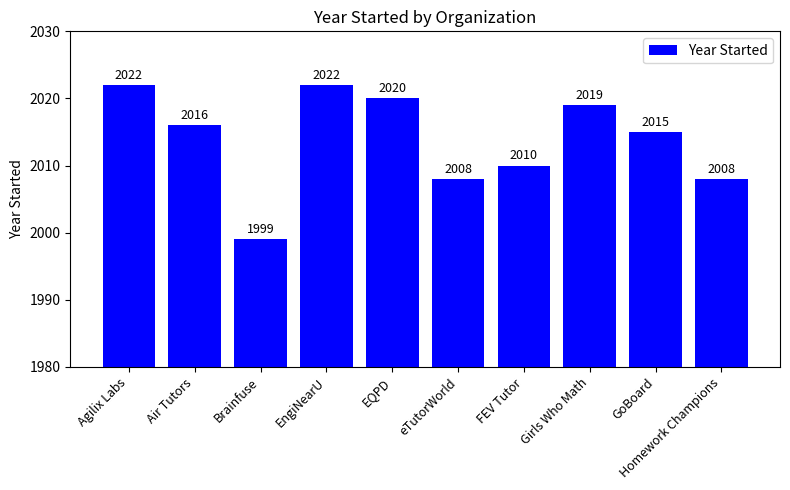

What is the difference between the values at FEV Tutor and Brainfuse?

11